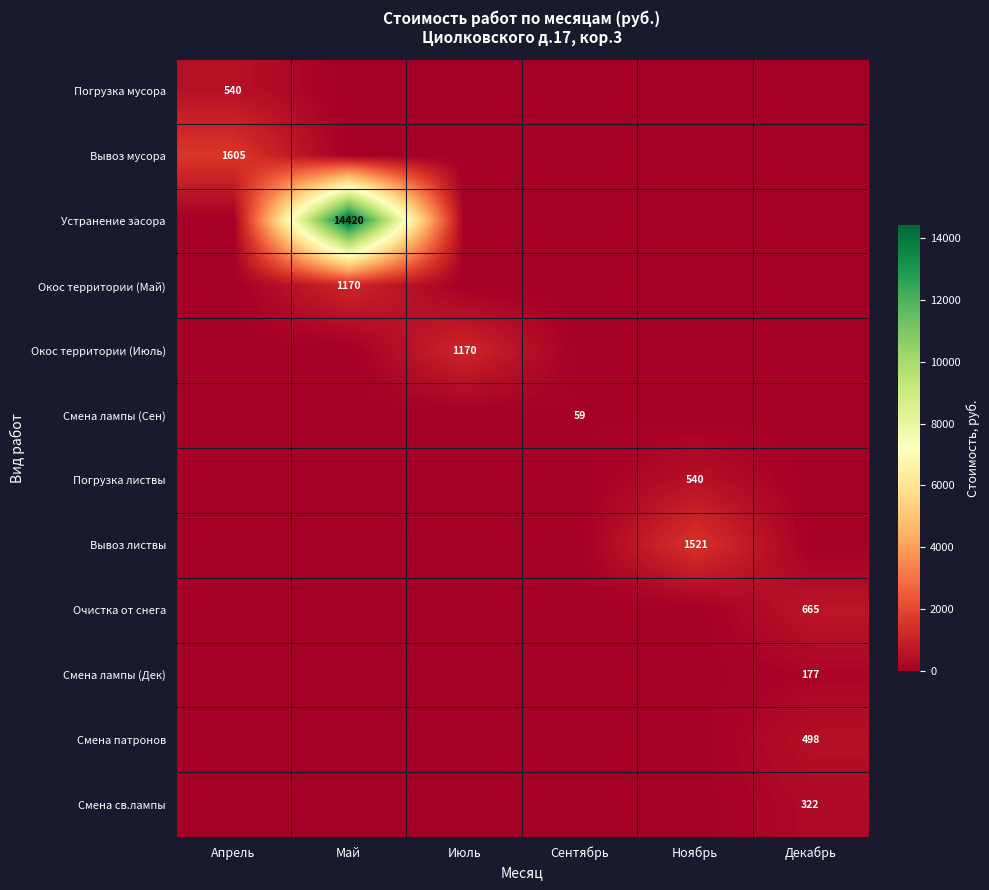

Between Апрель and Май, which is larger?

Апрель